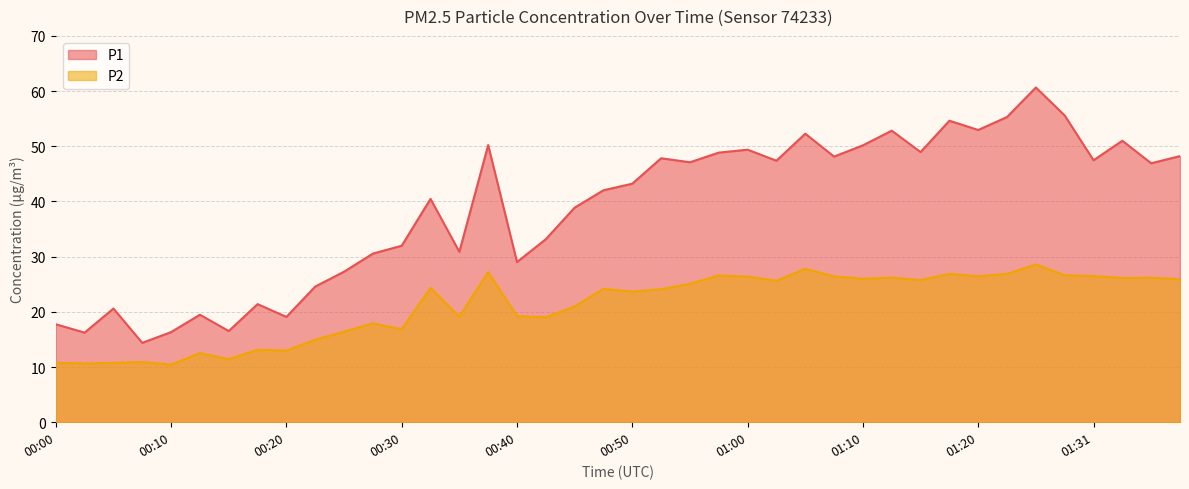

What are all the series names shown in the legend?

P1, P2